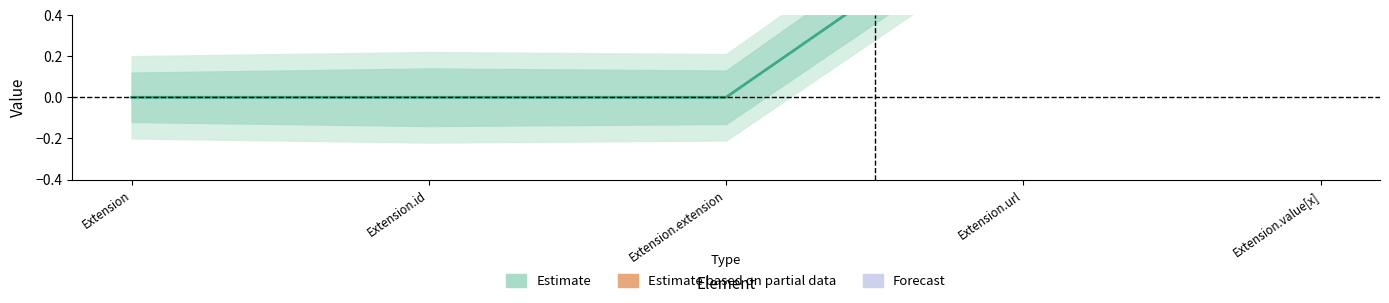

Is it true that the value at Extension.value[x] is 1?

True